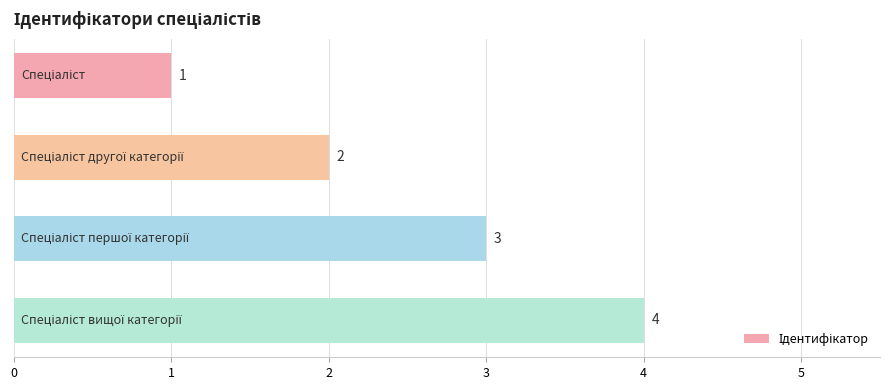

What is the value of the 1st bar from the top?

1